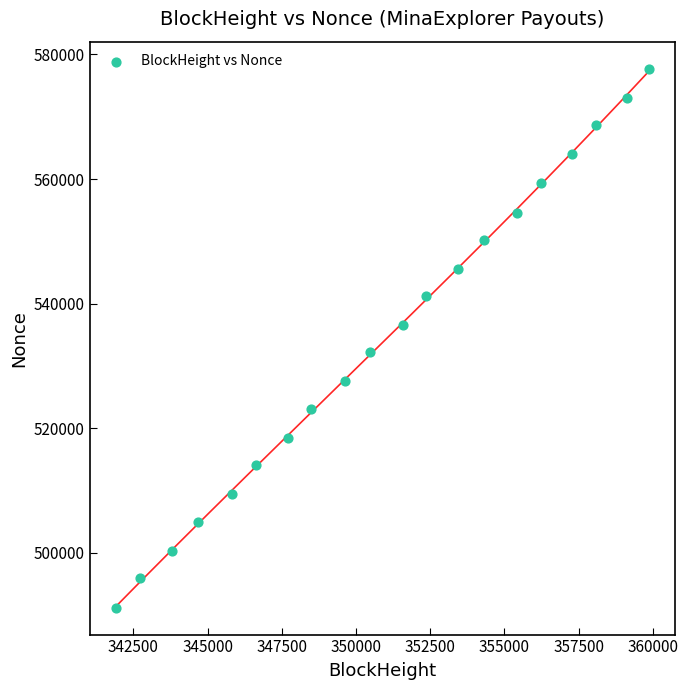

What is the range of Y values (max minus min)?

86504